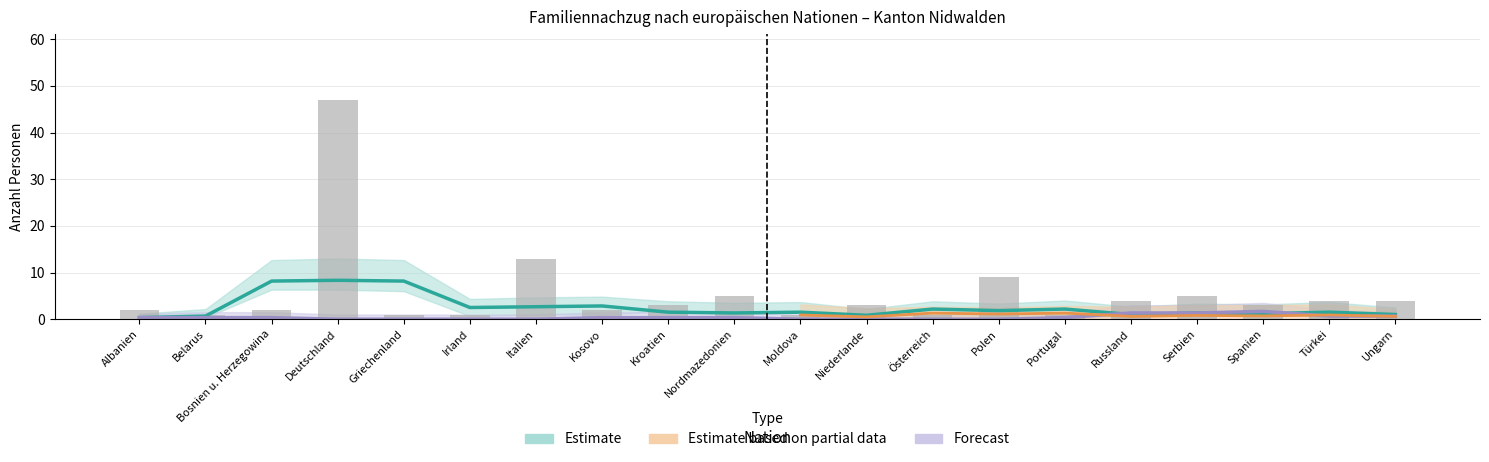

How many values in the Familiennachzug zu Ausl. (Ehepart.) series are below 2?

9